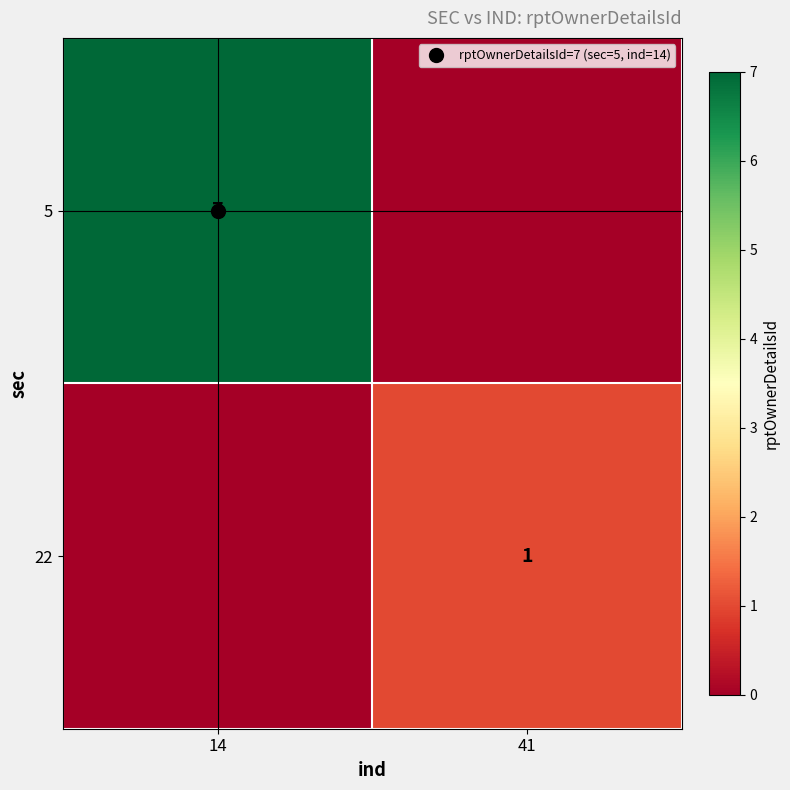

Which label corresponds to the smallest value in the chart?

41